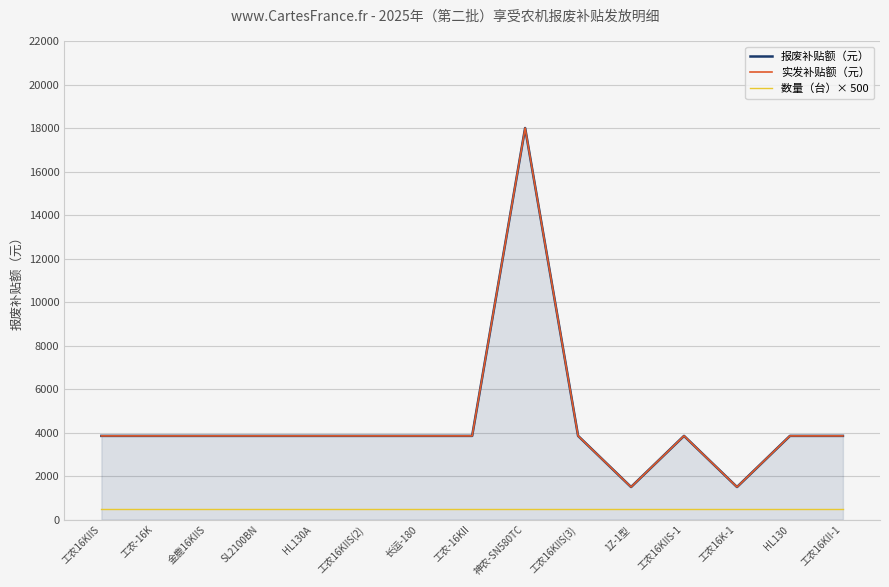

Rank the categories by 实发补贴额（元） value from highest to lowest.

神农-SN580TC, 工农16KIIS, 工农-16K, 金鹿16KIIS, SL2100BN, HL130A, 工农16KIIS(2), 长运-180, 工农-16KII, 工农16KIIS(3), 工农16KIIS-1, HL130, 工农16KII-1, 1Z-1型, 工农16K-1